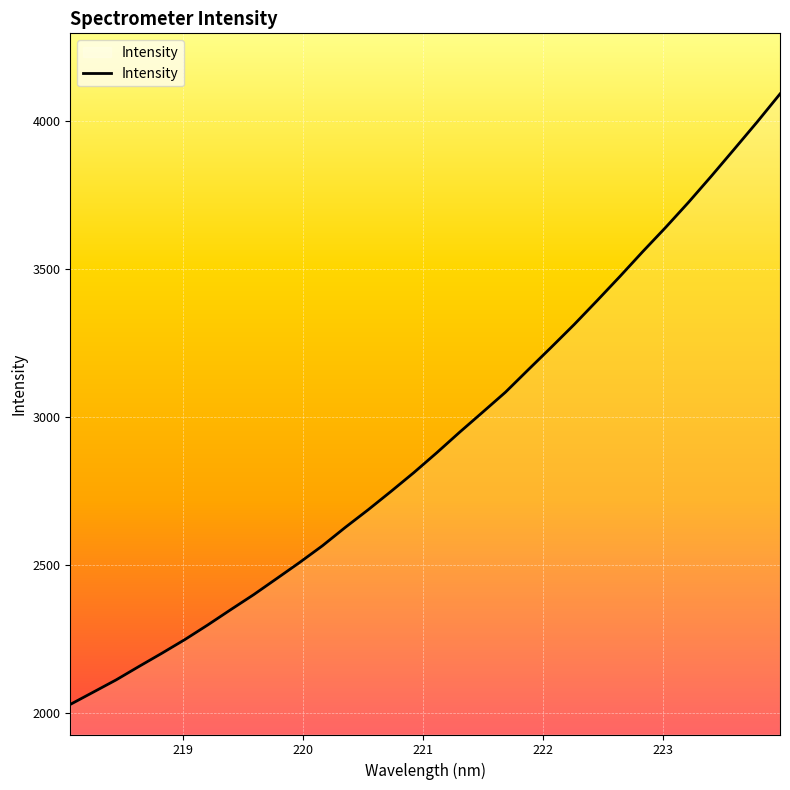

What is the difference between the maximum and minimum values?

2060.4